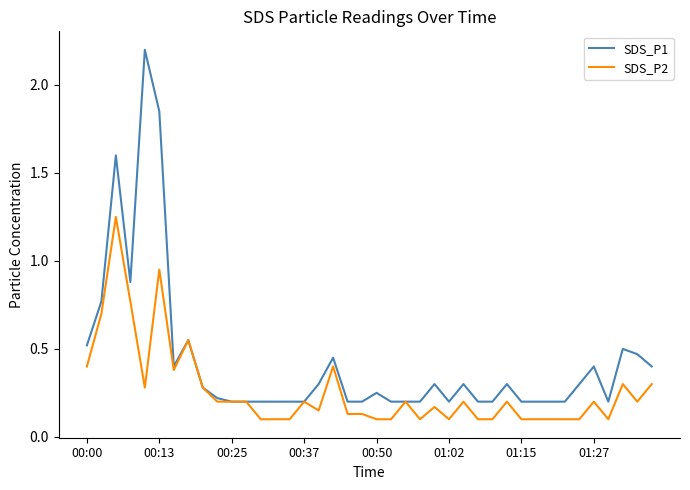

List the series in order of their overall mean, highest first.

SDS_P1, SDS_P2